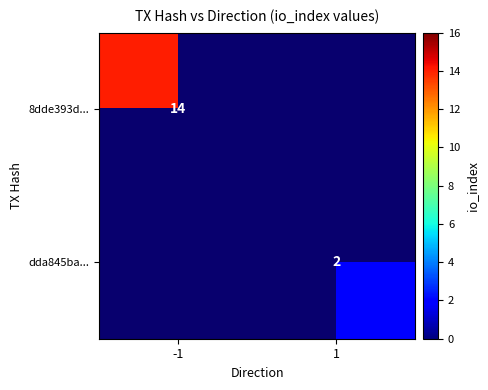

Is the value of dda845ba... at 1 greater than the value of 8dde393d... at -1?

No